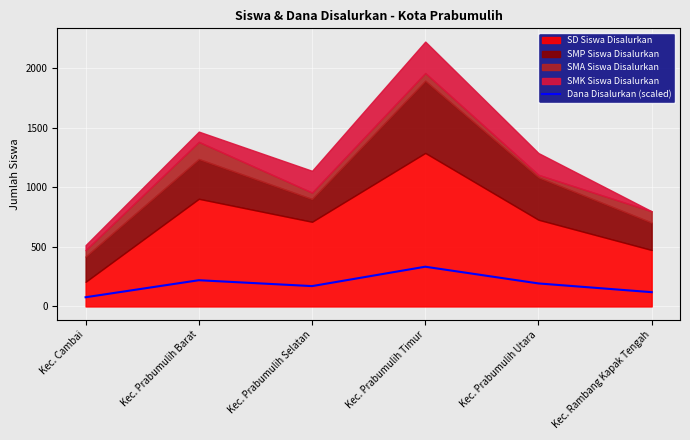

What is the minimum value shown in the chart?

77.2